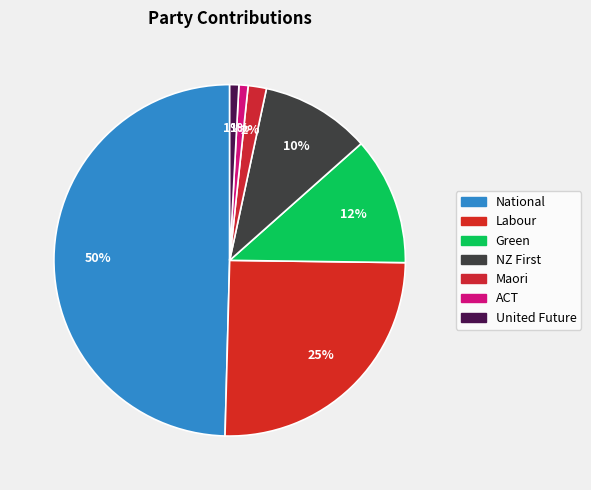

How many slices are in this pie chart?

7